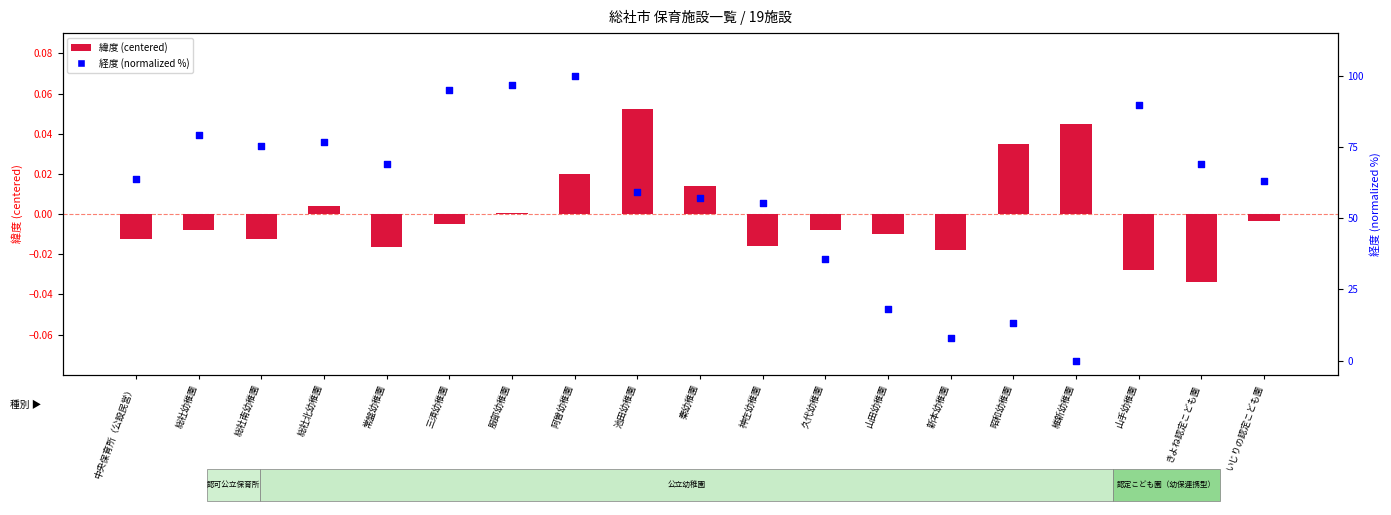

What are all the series names shown in the legend?

緯度 (centered), 経度 (normalized %)